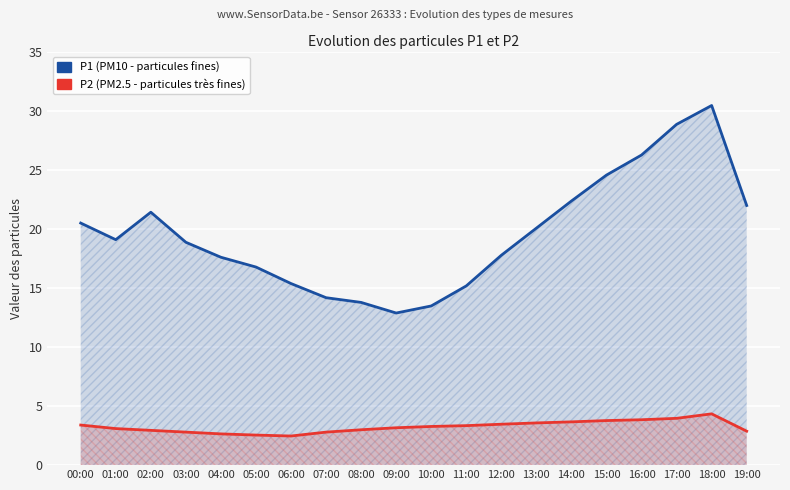

What is the label of the 10th point from the left?

09:00